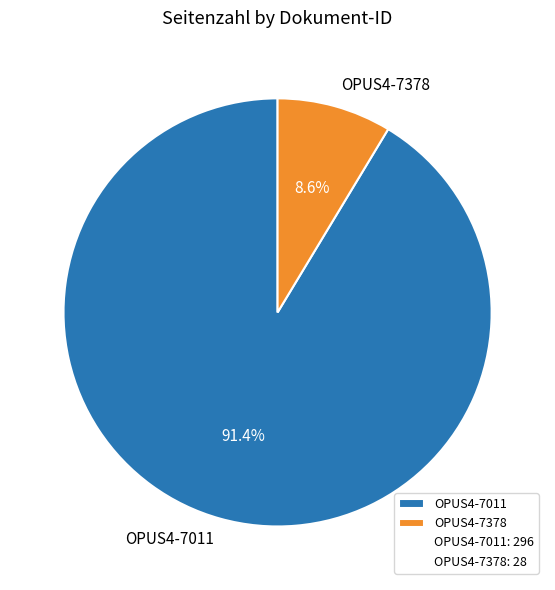

What is the smallest slice in the pie chart?

OPUS4-7378